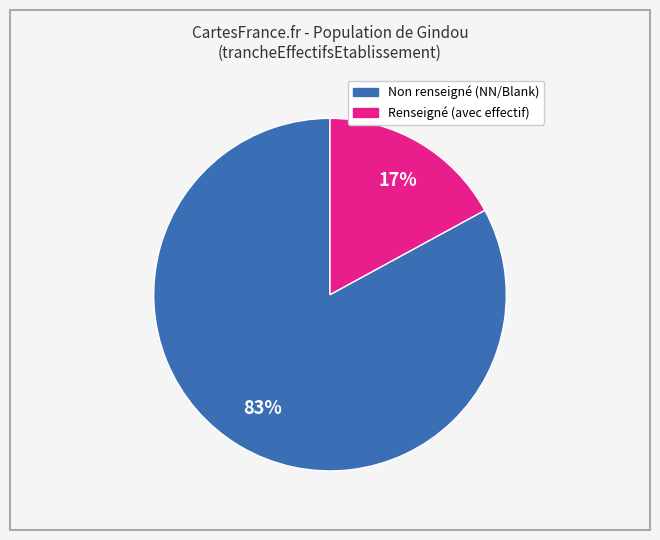

How many segments does this pie chart have?

2